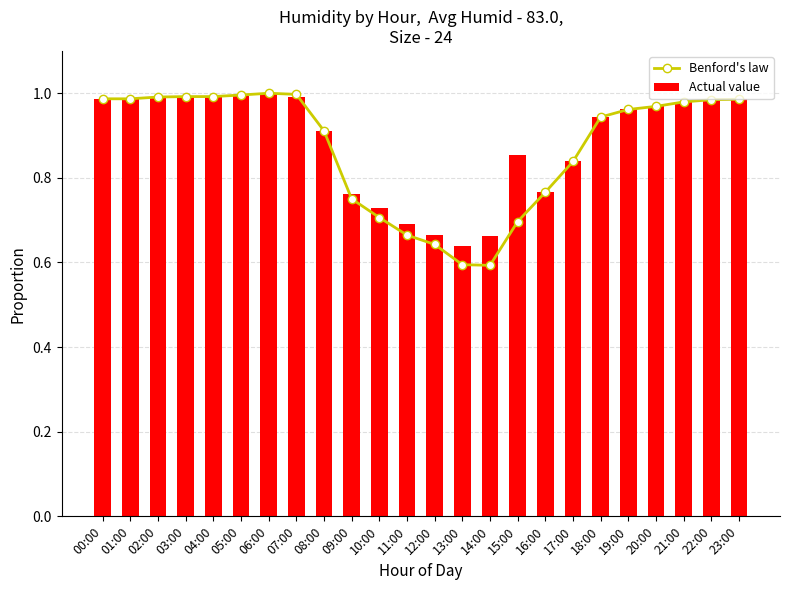

What are all the series names shown in the legend?

Benford's law, Actual value